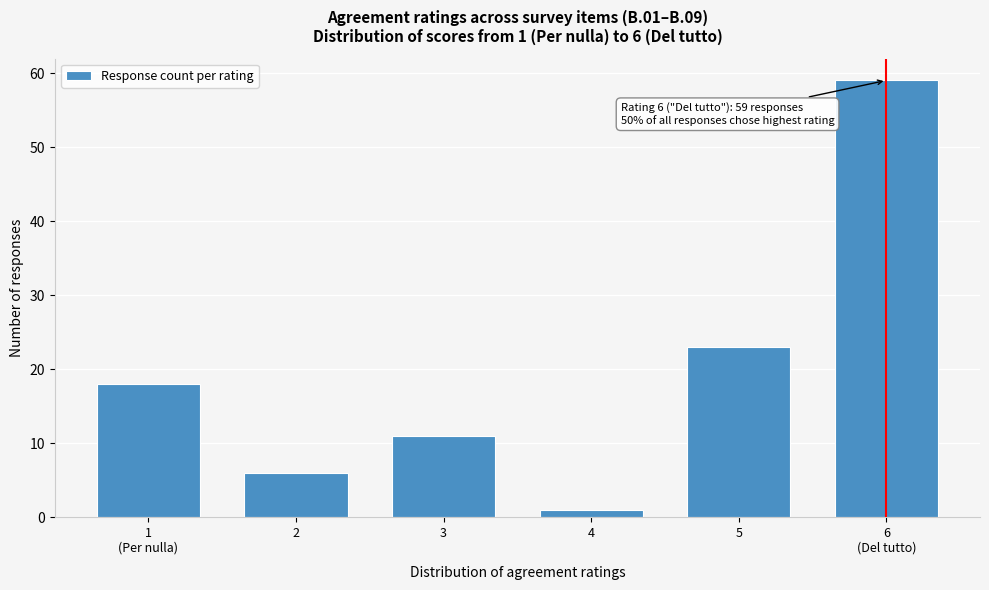

Reading left to right, list all the values displayed in this chart.

18	6	11	1	23	59